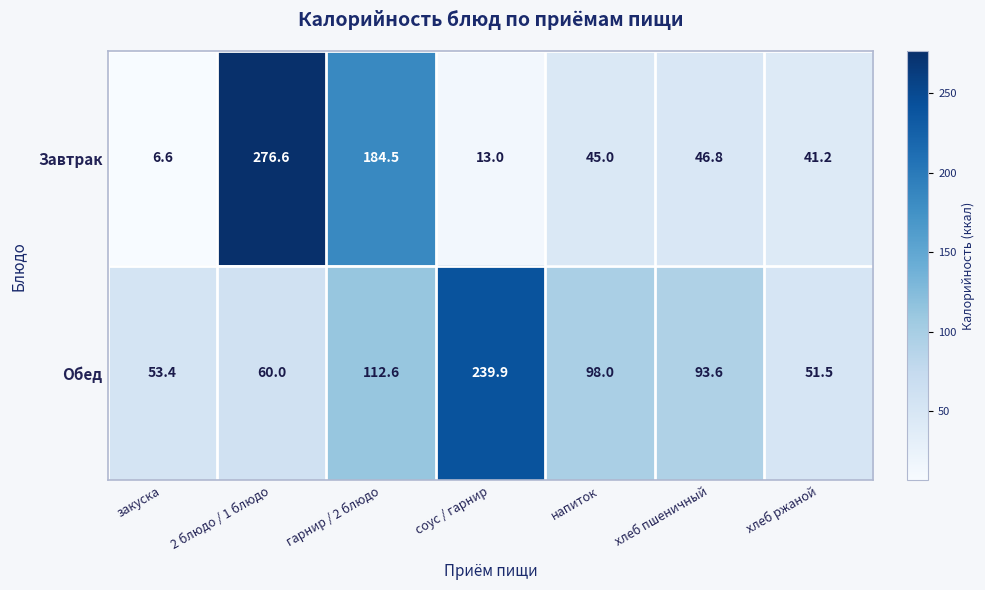

List the series in order of their overall mean, highest first.

Обед, Завтрак